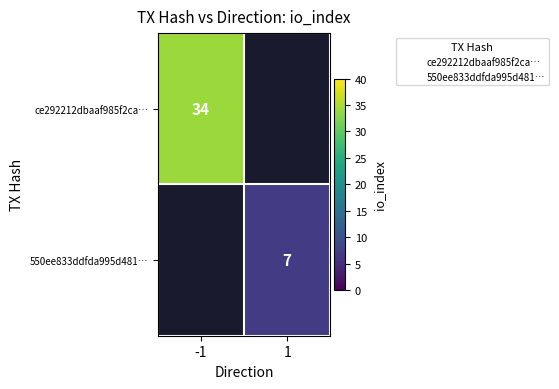

At which label does 550ee833ddfda995d481… reach its peak?

-1